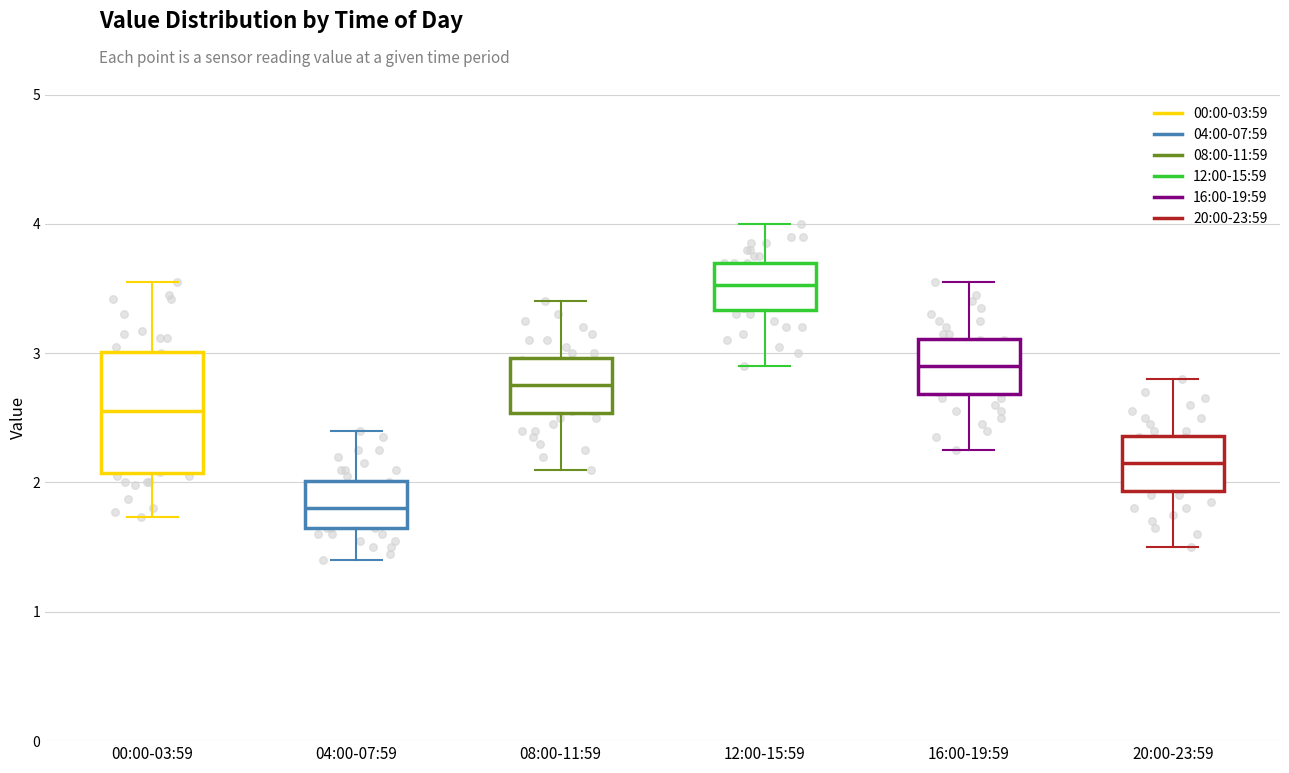

Reading left to right, read every box against the y-axis: the position of its median line, the range the box covers, and the ends of its whiskers. The values are not printed on the chart, so give them approximately, as read against the axis.

00:00-03:59: median 2.6, box 2.1 to 3.0, whiskers 1.7 to 3.6
04:00-07:59: median 1.8, box 1.7 to 2.0, whiskers 1.4 to 2.4
08:00-11:59: median 2.8, box 2.5 to 3.0, whiskers 2.1 to 3.4
12:00-15:59: median 3.5, box 3.3 to 3.7, whiskers 2.9 to 4.0
16:00-19:59: median 2.9, box 2.7 to 3.1, whiskers 2.3 to 3.6
20:00-23:59: median 2.2, box 1.9 to 2.4, whiskers 1.5 to 2.8